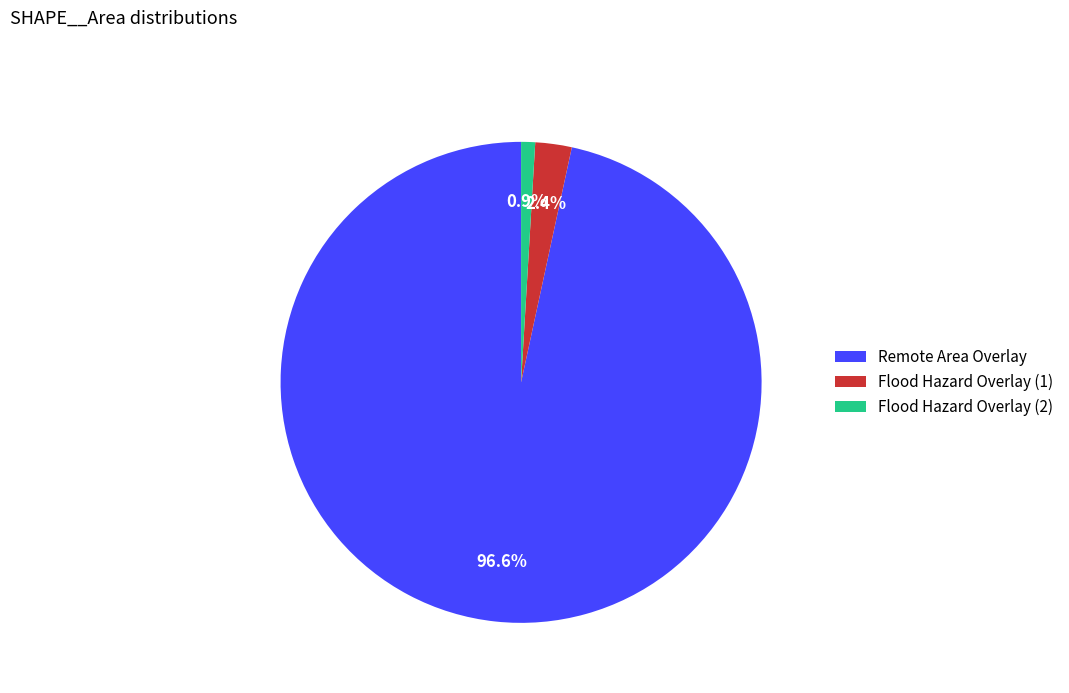

Rank the categories by value from highest to lowest.

Remote Area Overlay, Flood Hazard Overlay (1), Flood Hazard Overlay (2)